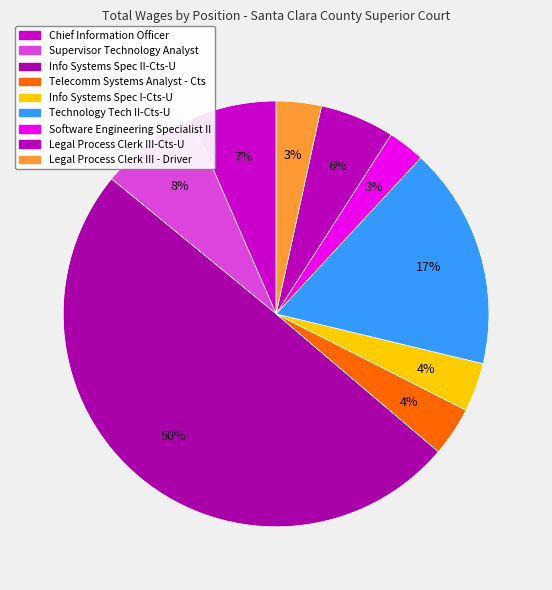

Does Legal Process Clerk III - Driver account for over 50% of the chart?

No